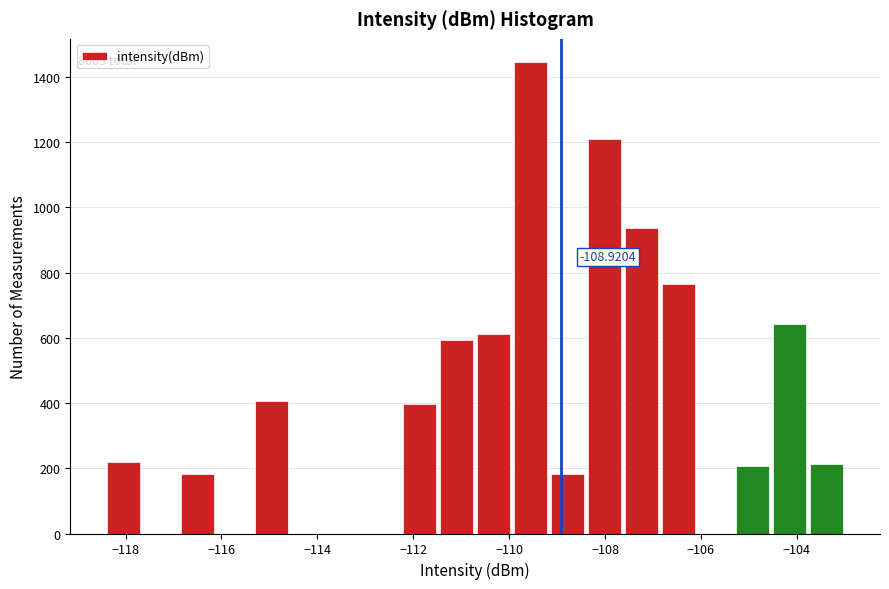

Read against the x-axis, roughly where is the centre of the tallest bar?

-109.6